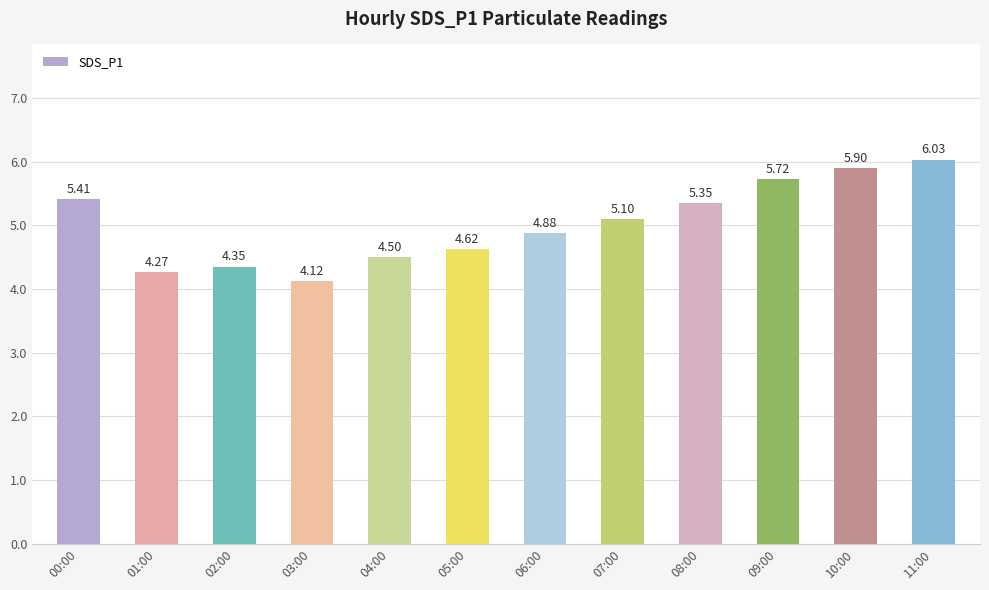

What is the smallest value displayed?

4.1